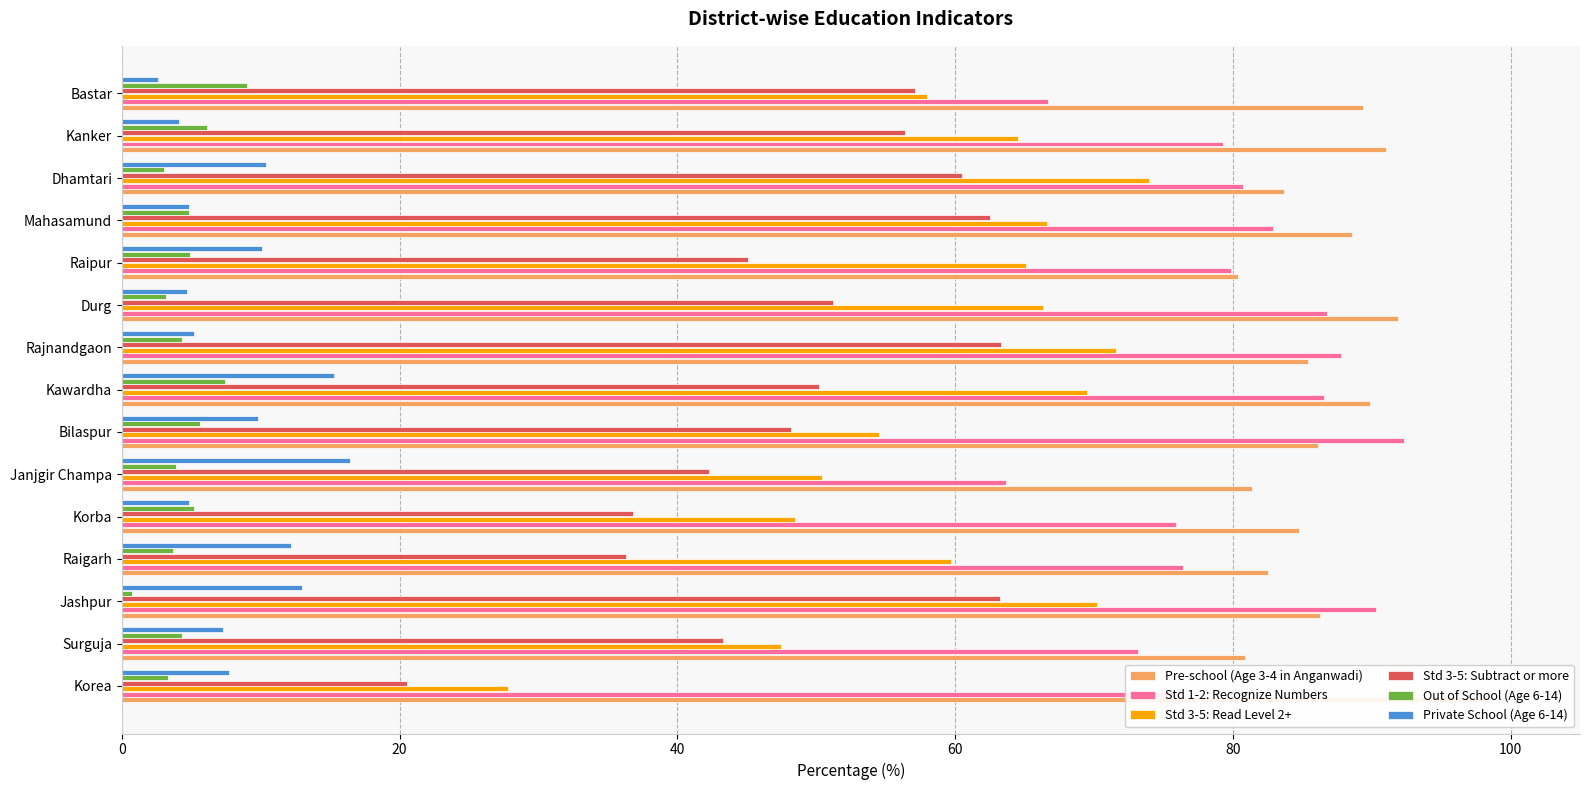

What are all the series names shown in the legend?

Pre-school (Age 3-4 in Anganwadi), Std 1-2: Recognize Numbers, Std 3-5: Read Level 2+, Std 3-5: Subtract or more, Out of School (Age 6-14), Private School (Age 6-14)